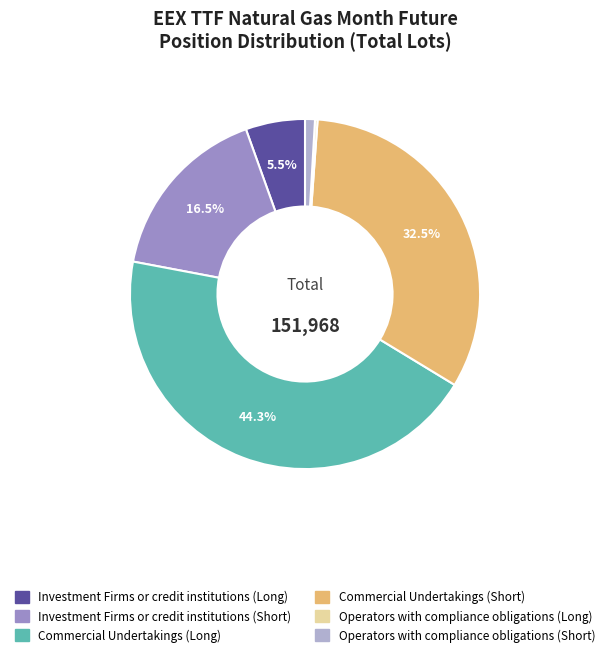

Does any single category account for the majority?

No